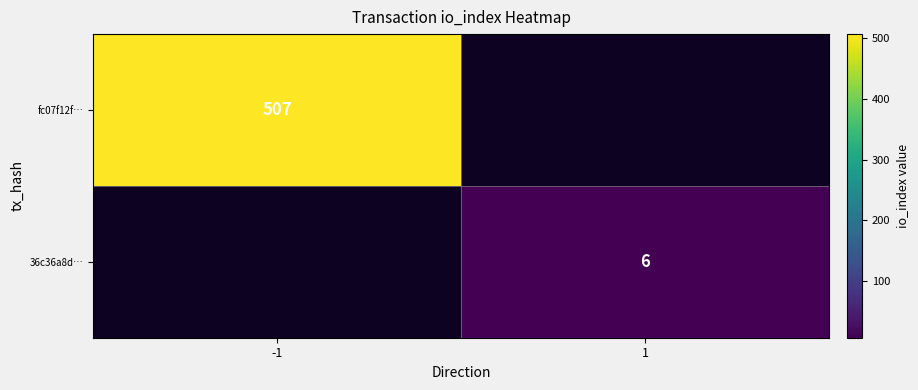

How many categories are shown in the chart?

2